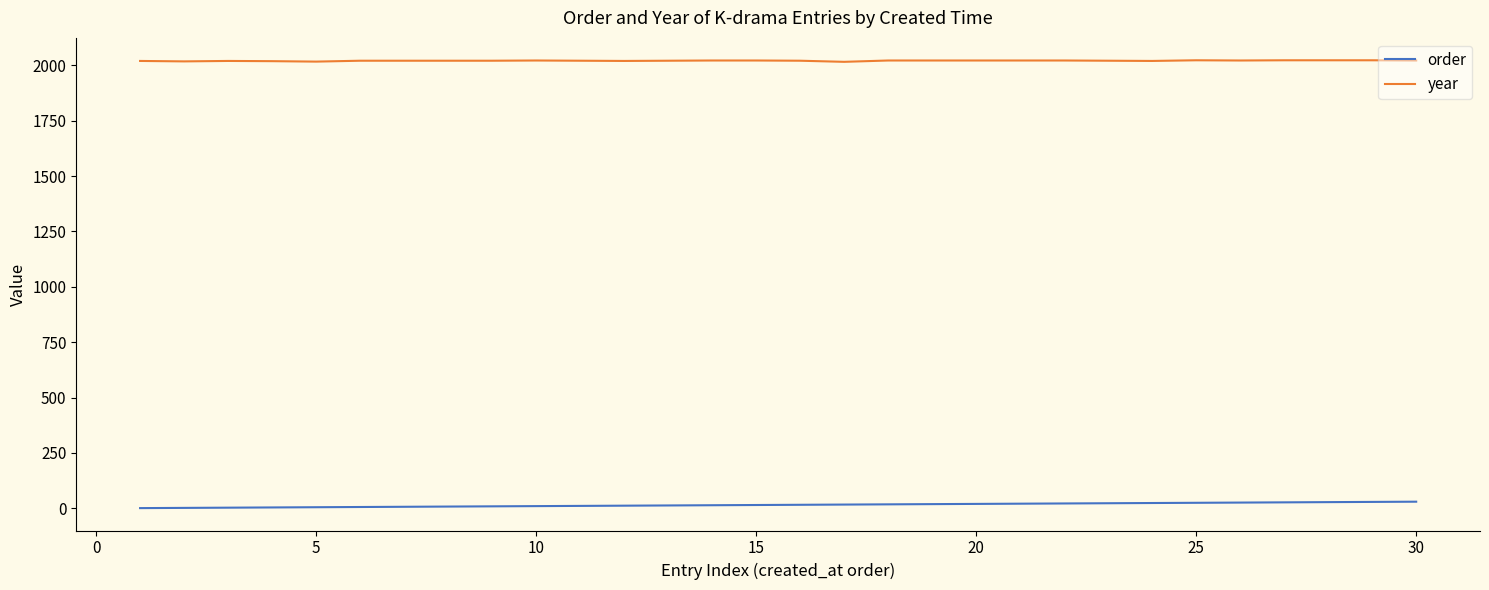

List the series in order of their overall mean, lowest first.

order, year